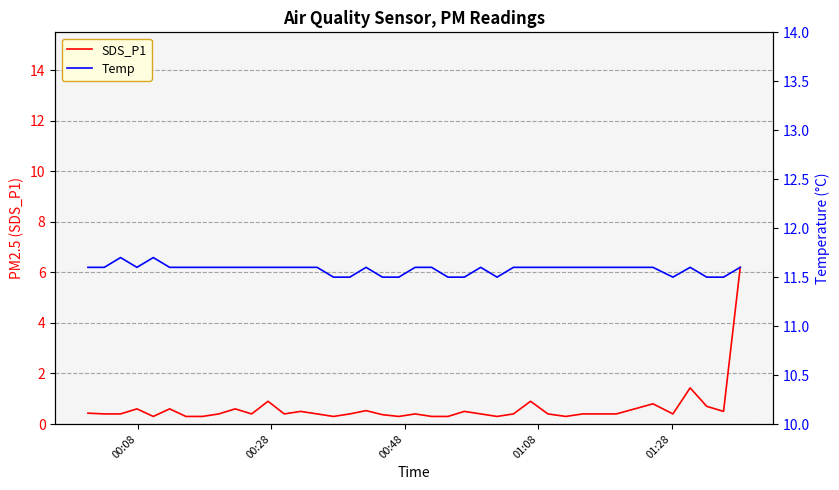

Rank the series by their maximum value, from lowest to highest.

SDS_P1, Temp